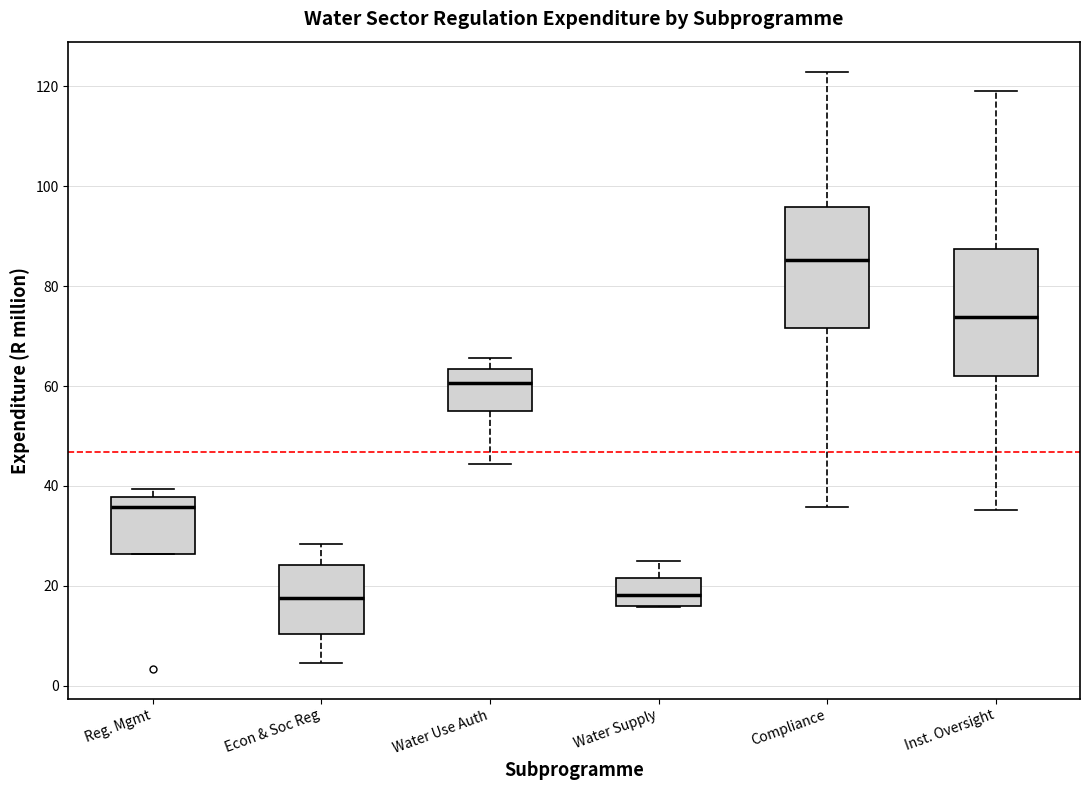

Reading left to right, transcribe this box plot: for each box, give where its median line is, the range the box spans, and where its two whiskers end, as read against the y-axis. The values are not printed on the chart, so give them approximately, as read against the axis.

Reg. Mgmt: median 36, box 26 to 38, whiskers 26 to 40
Econ & Soc Reg: median 18, box 10 to 24, whiskers 4 to 28
Water Use Auth: median 60, box 54 to 64, whiskers 44 to 66
Water Supply: median 18, box 16 to 22, whiskers 16 to 24
Compliance: median 86, box 72 to 96, whiskers 36 to 122
Inst. Oversight: median 74, box 62 to 88, whiskers 36 to 120